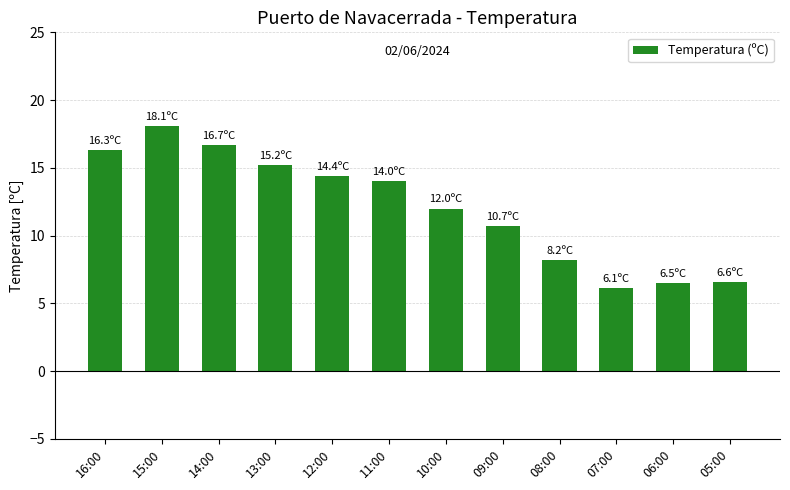

Are the bars grouped side by side (vs. stacked)?

No